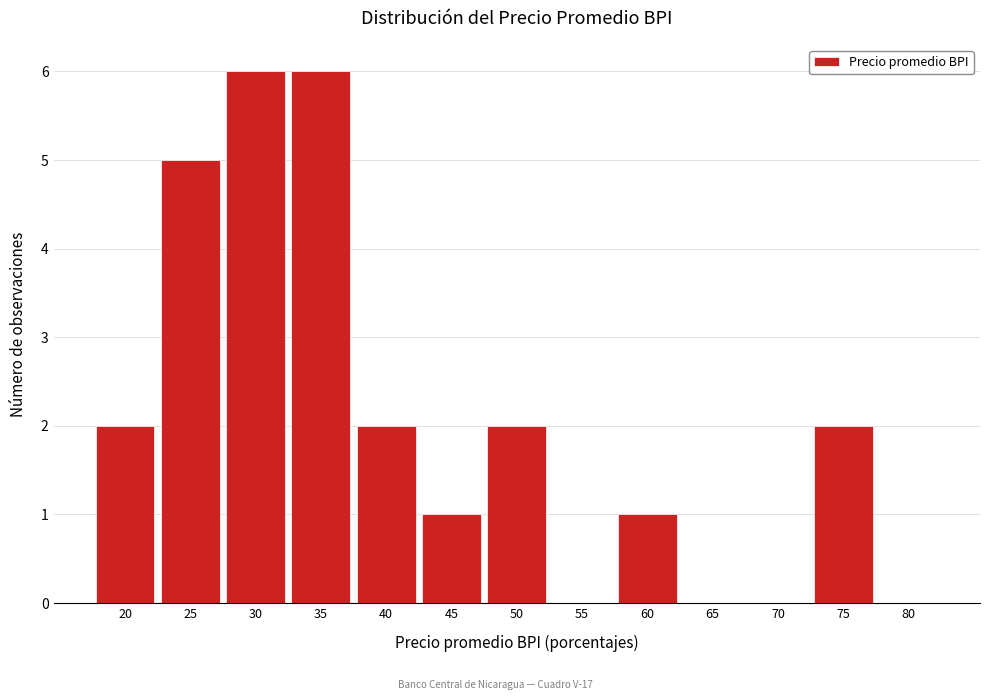

Reading right to left, list all the values displayed in this chart.

80=0	75=2	70=0	65=0	60=1	55=0	50=2	45=1	40=2	35=6	30=6	25=5	20=2